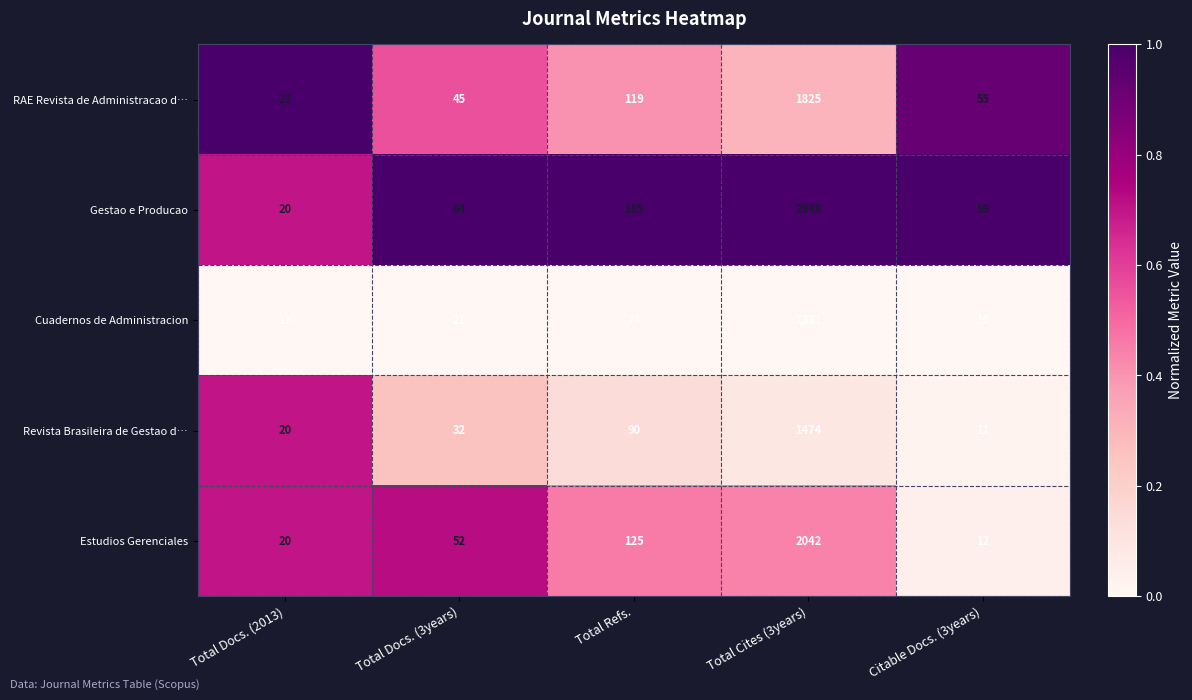

The value of Revista Brasileira de Gestao d… at Total Refs. is 44. True or false?

False